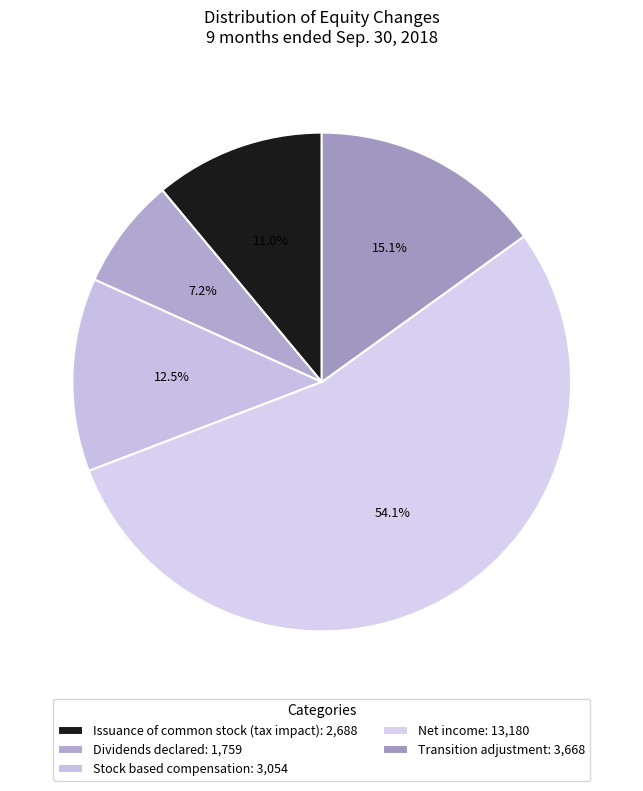

Which slice is the largest?

Net income